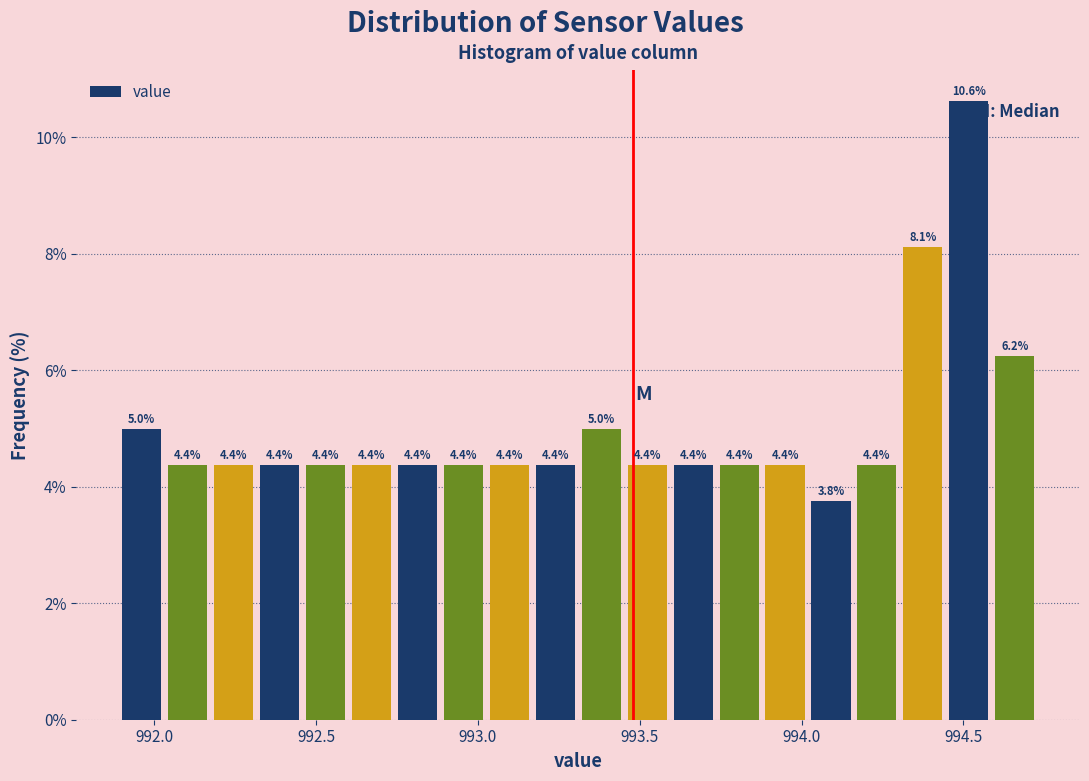

Around what value on the x-axis is the tallest bar? Give the approximate position of its centre, as read against the axis.

994.50